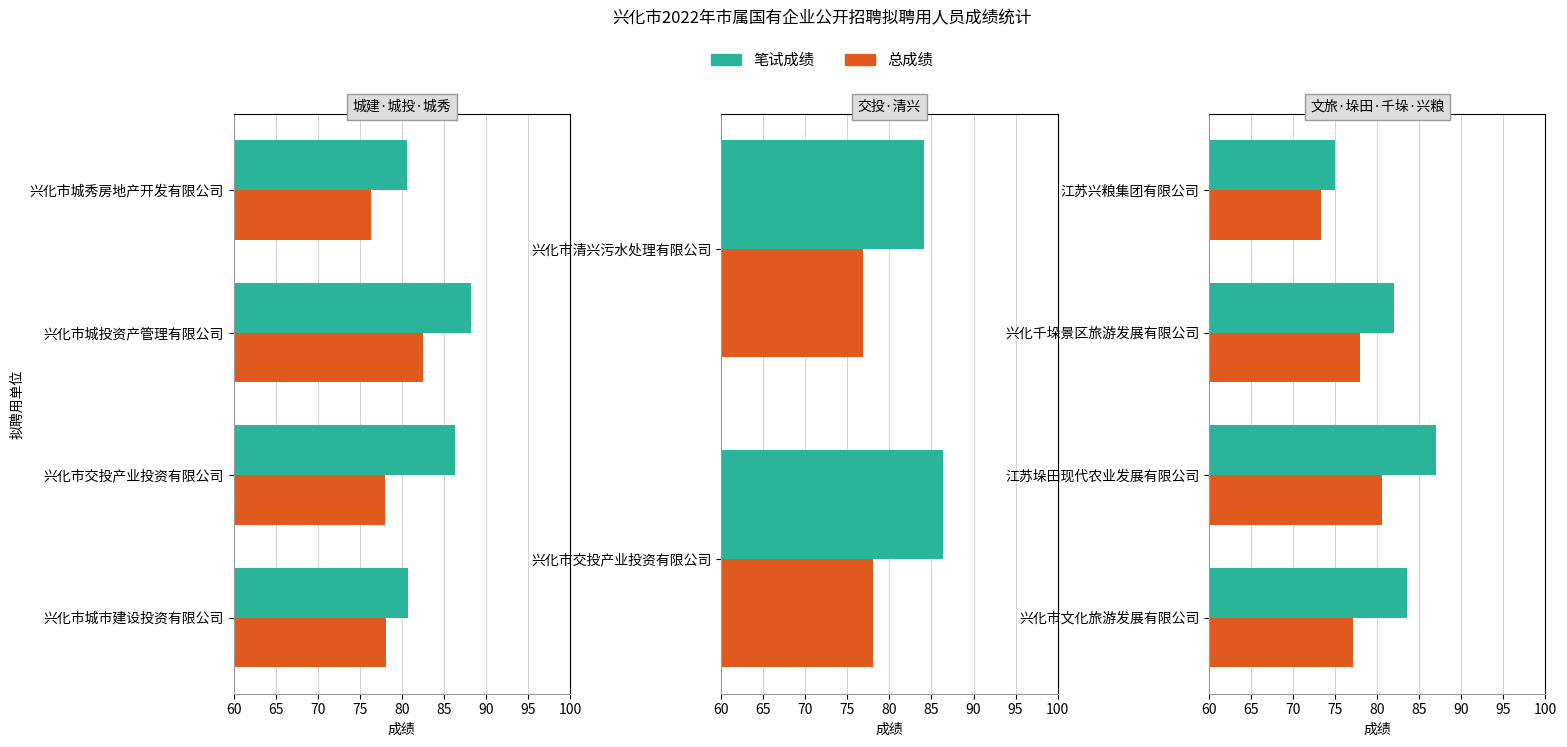

At 兴化市文化旅游发展有限公司, list the series in order from smallest to largest.

总成绩, 笔试成绩